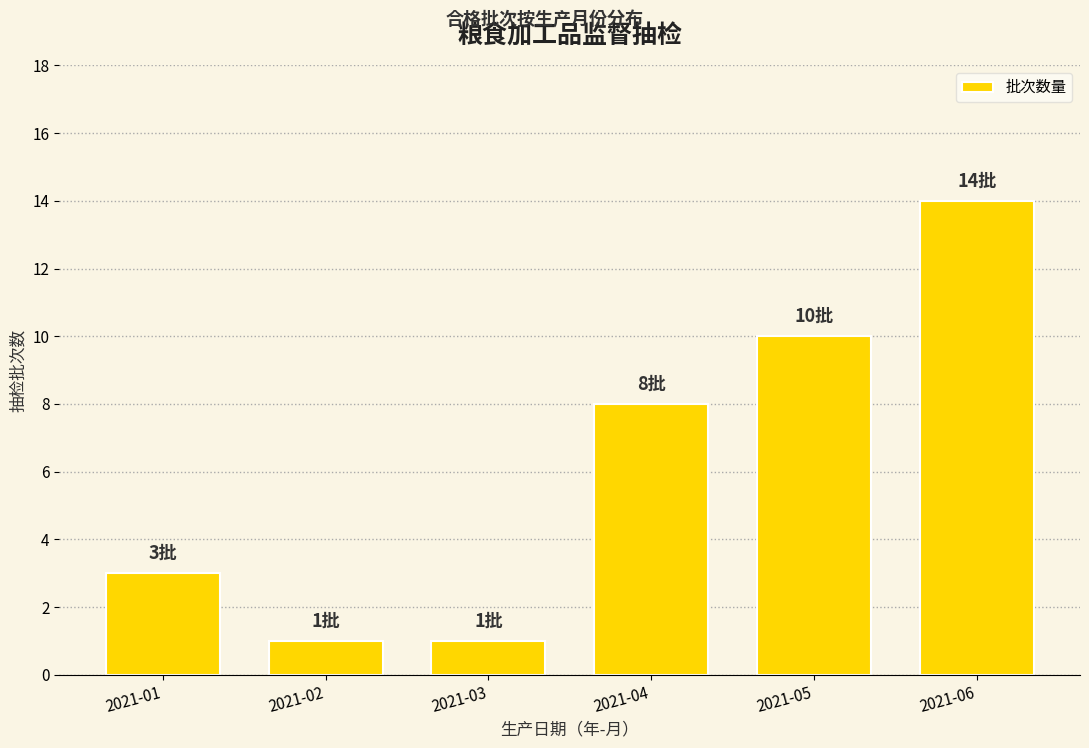

What is the minimum value shown in the chart?

1